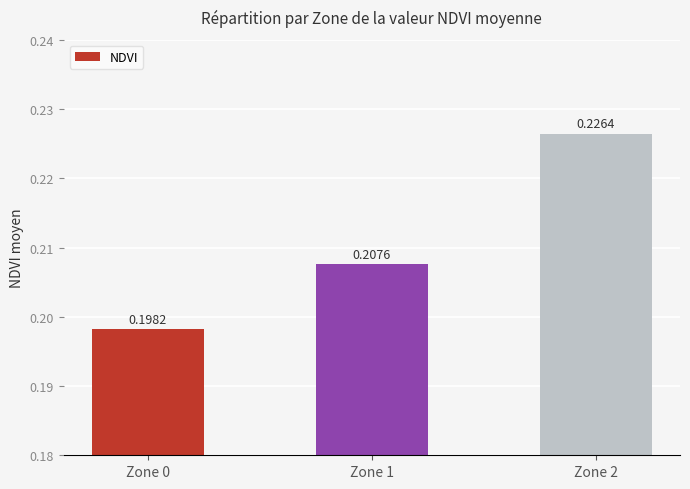

Which has a higher value, Zone 2 or Zone 0?

Zone 2